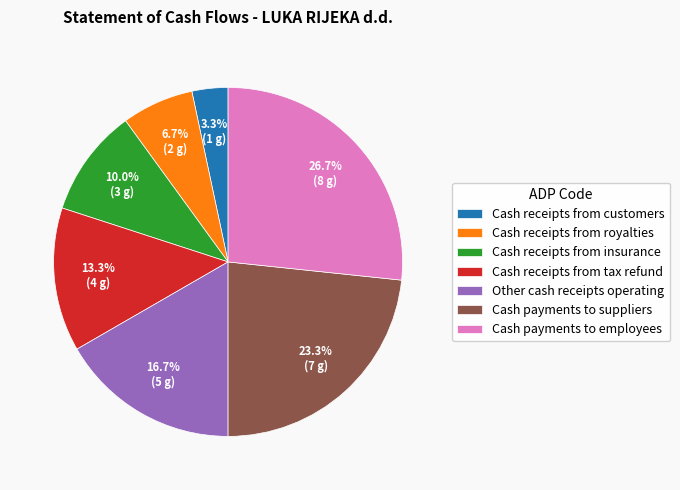

Is it true that Cash receipts from tax refund is 13% of the pie?

True